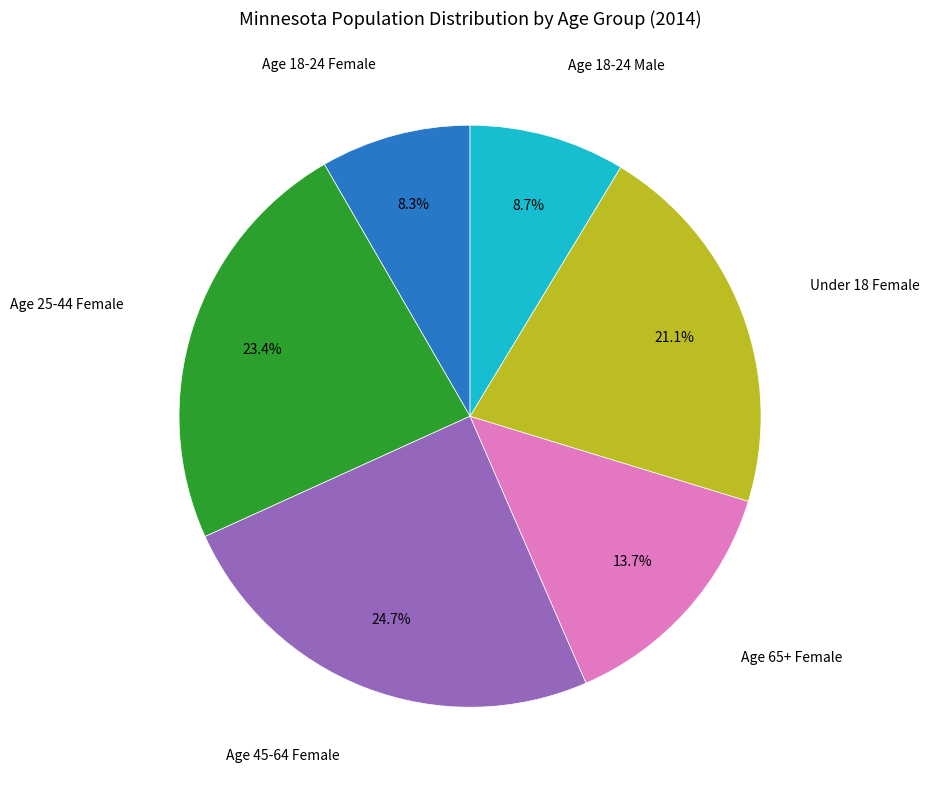

Is there any slice that represents more than half of the pie?

No